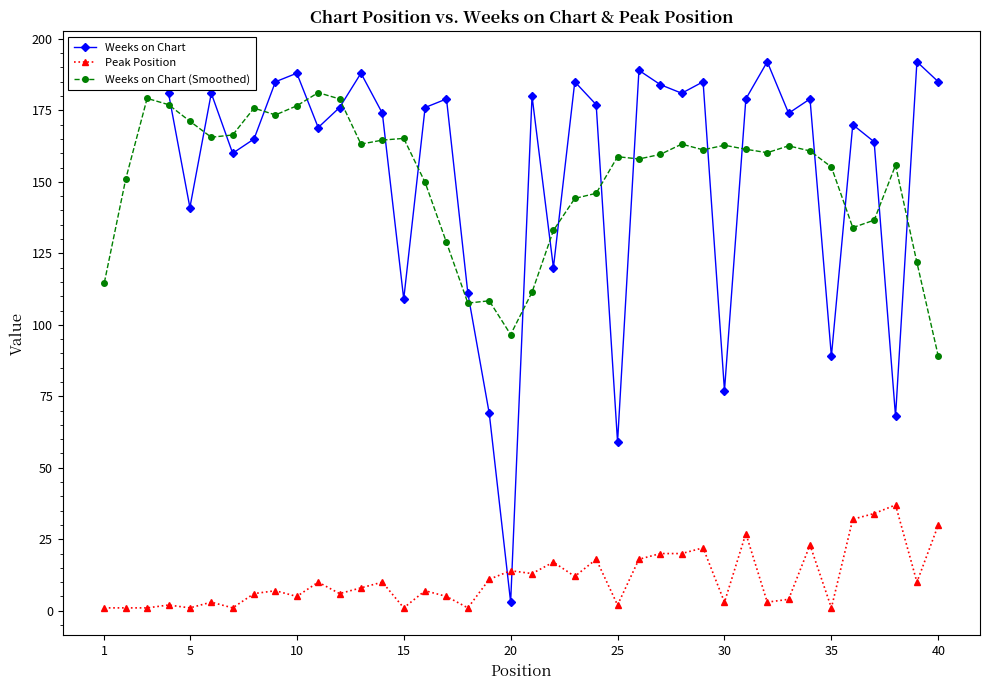

What is the lowest value of the Weeks on Chart (Smoothed) series?

89.0